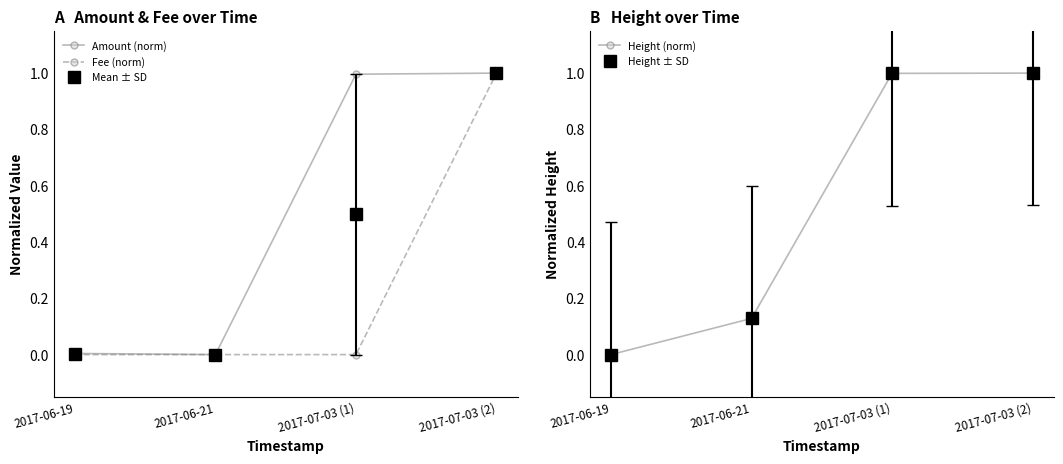

What is the maximum value shown in the chart?

1.0